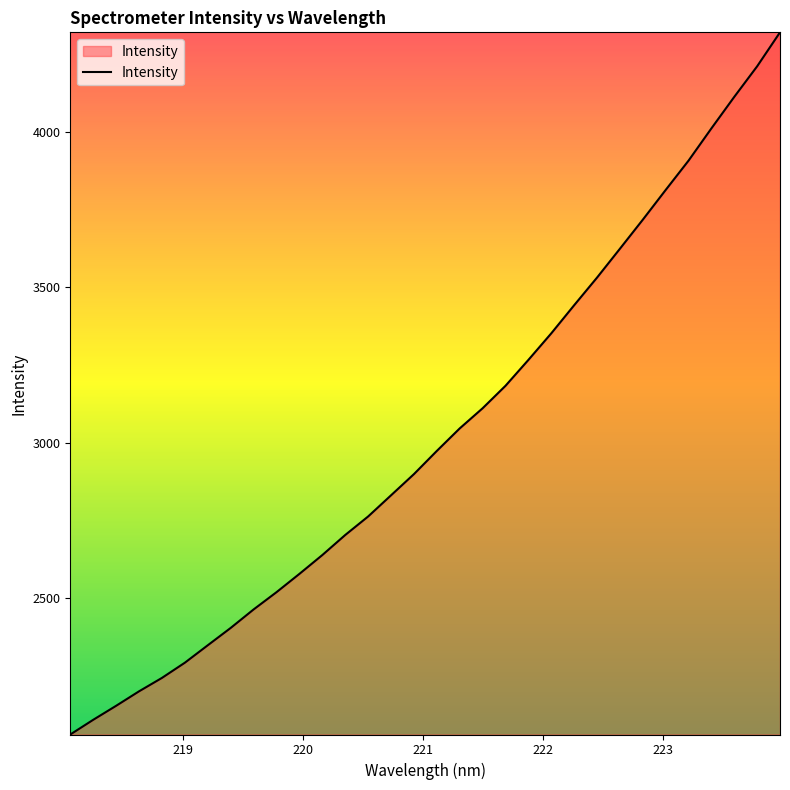

Does the chart have visible grid lines?

No